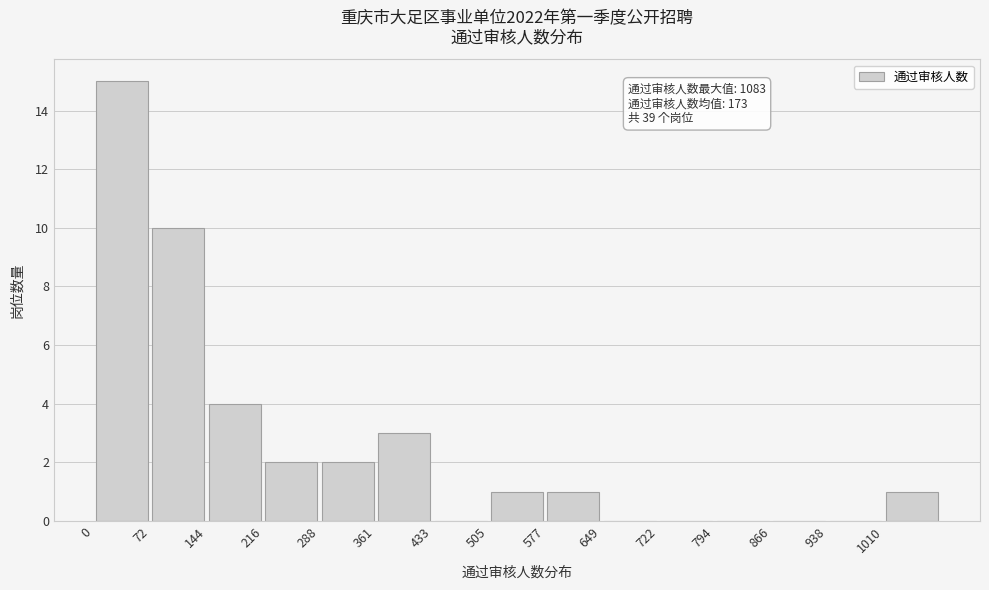

Which range on the x-axis has the tallest bar?

0 to 70